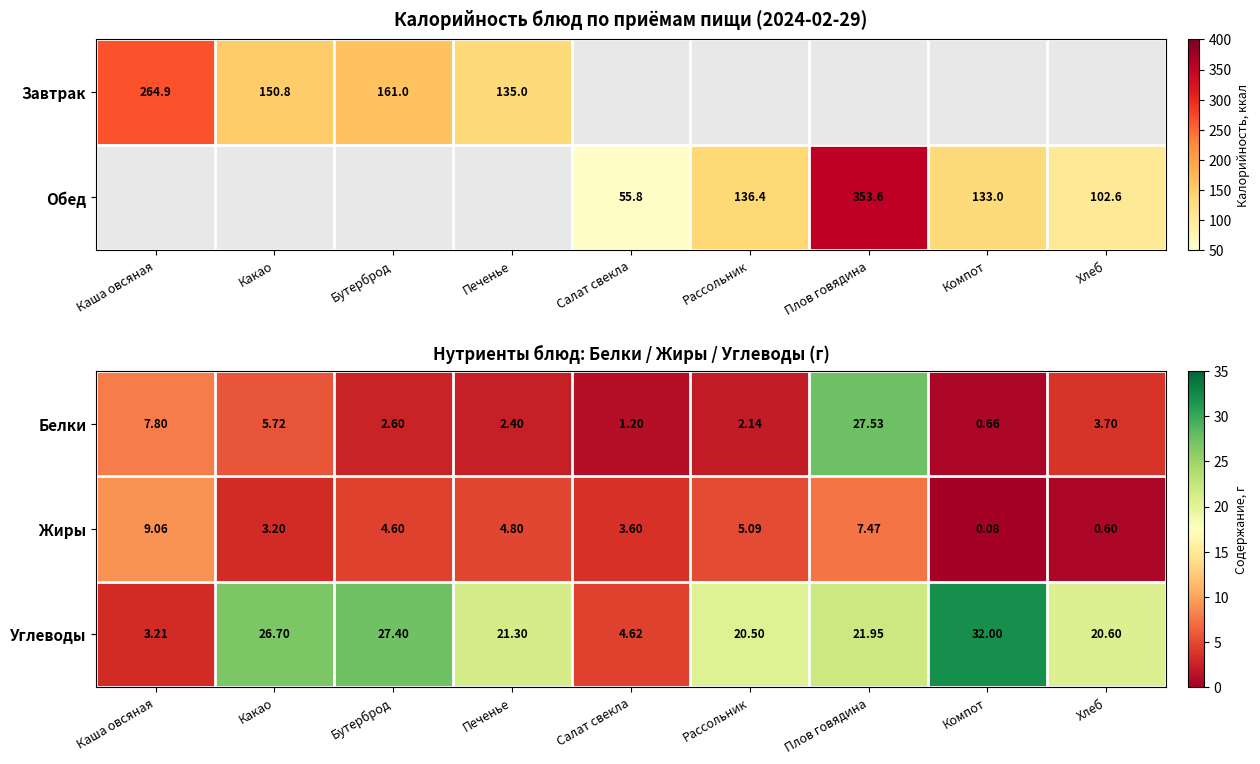

At which label does Жиры reach its peak?

Каша овсяная